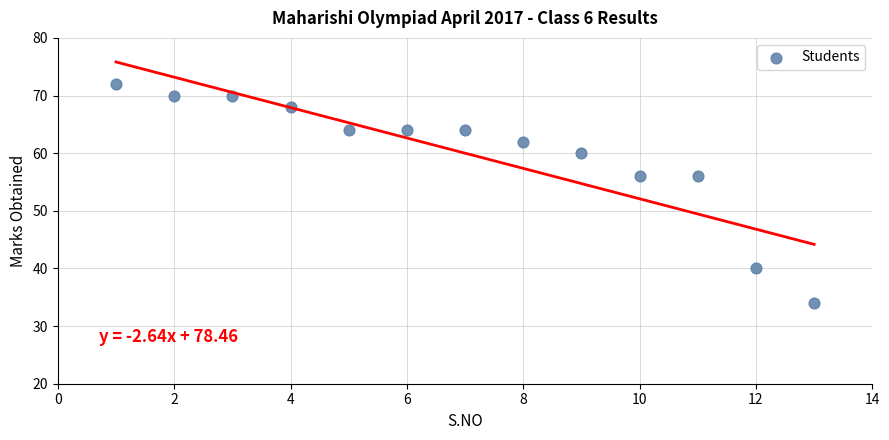

What is the range of X values (max minus min)?

12